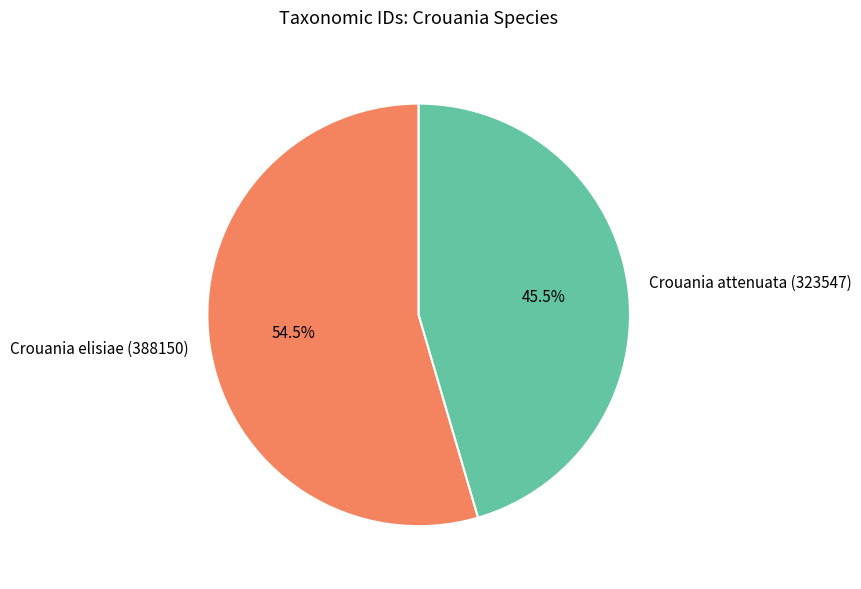

Which category has the biggest portion of the pie?

Crouania elisiae (388150)